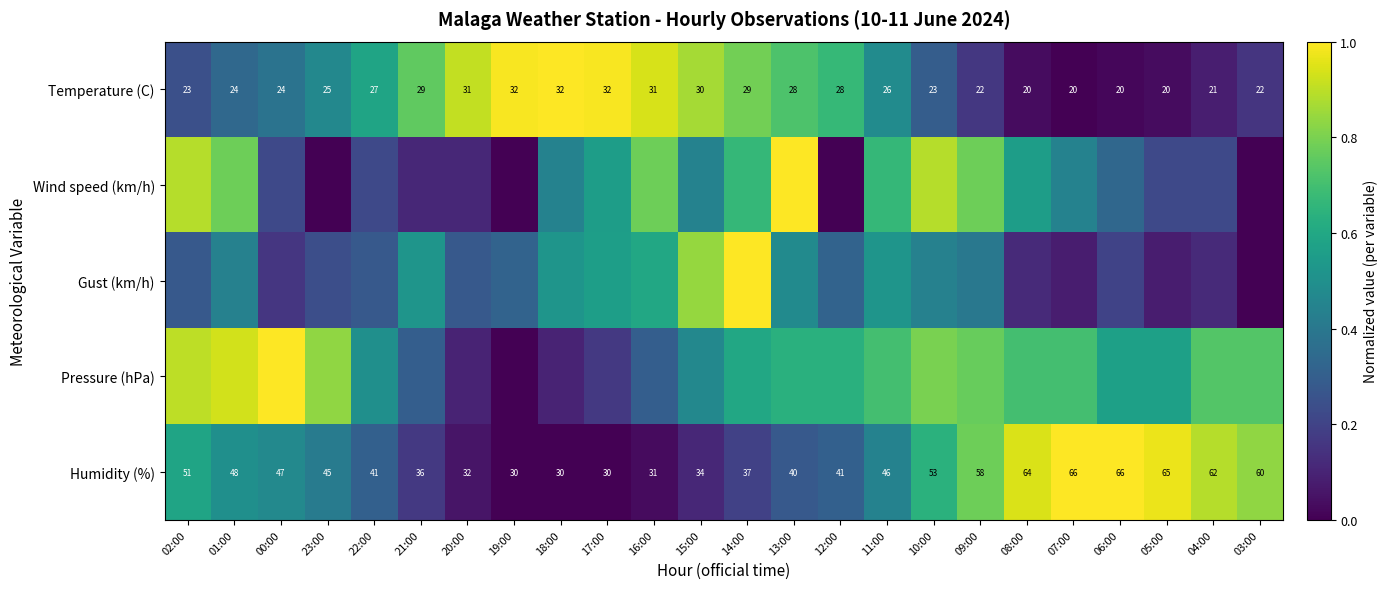

How many data points in Humidity (%) are less than 46?

12